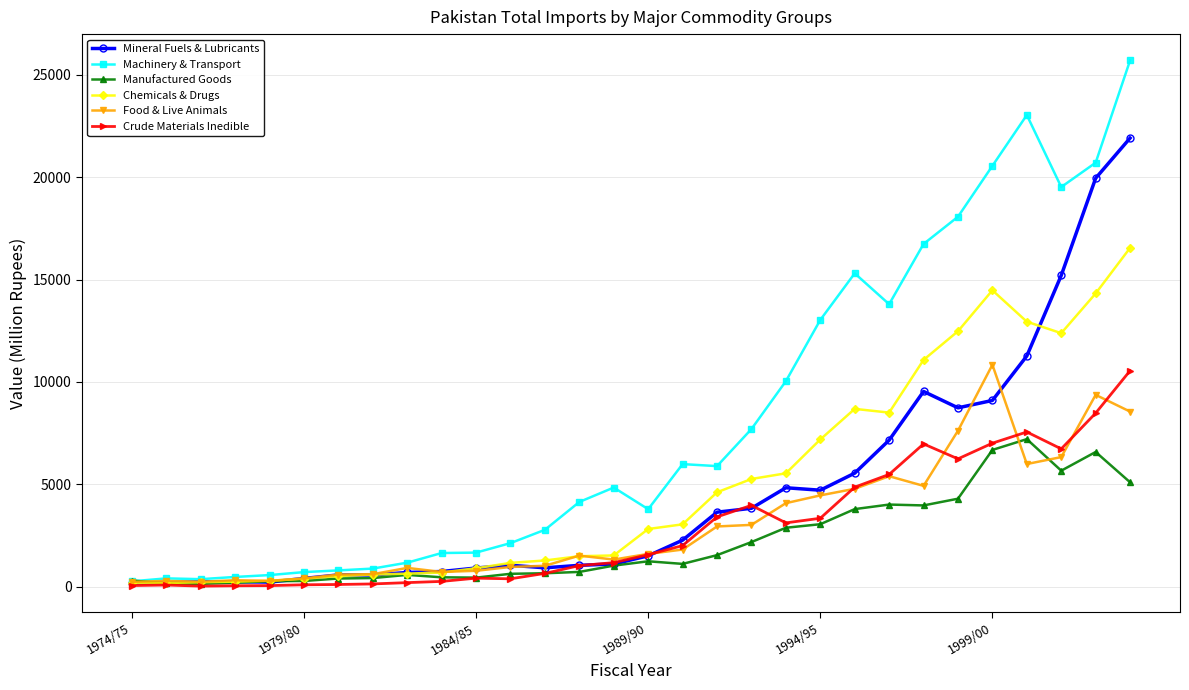

What is the value of the Chemicals & Drugs point at the 20th from the left?

5541.4